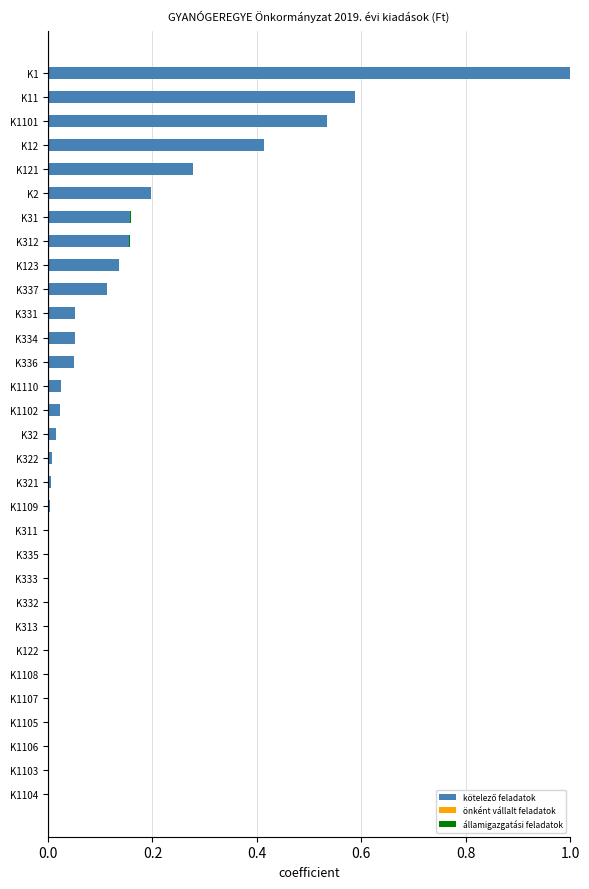

At which category is the sum across all series the highest?

K1